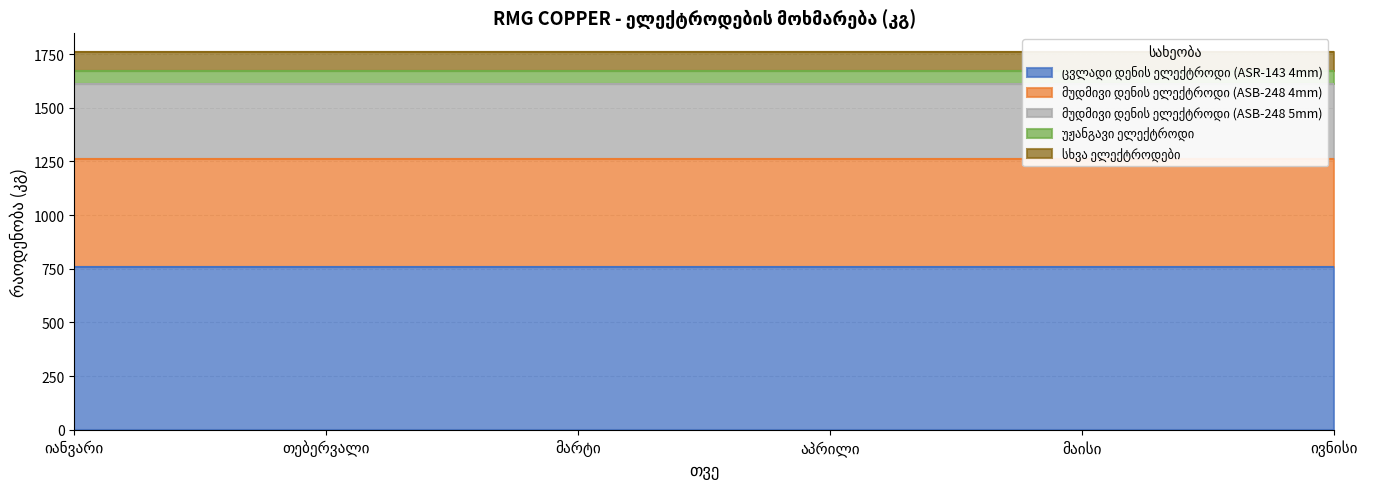

At how many categories does at least one series exceed 632?

6